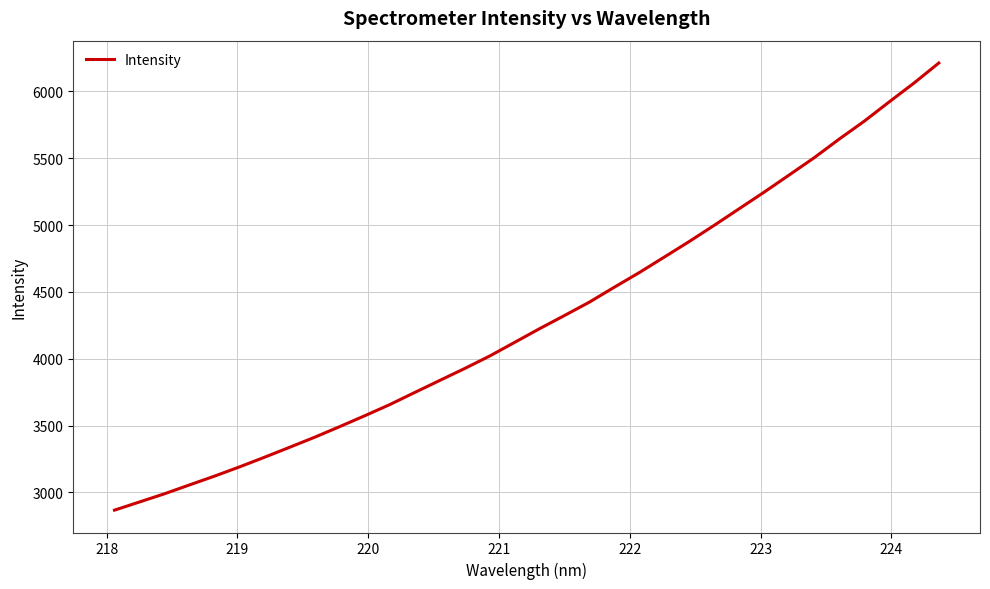

What is the difference between the maximum and second lowest values?

3283.0